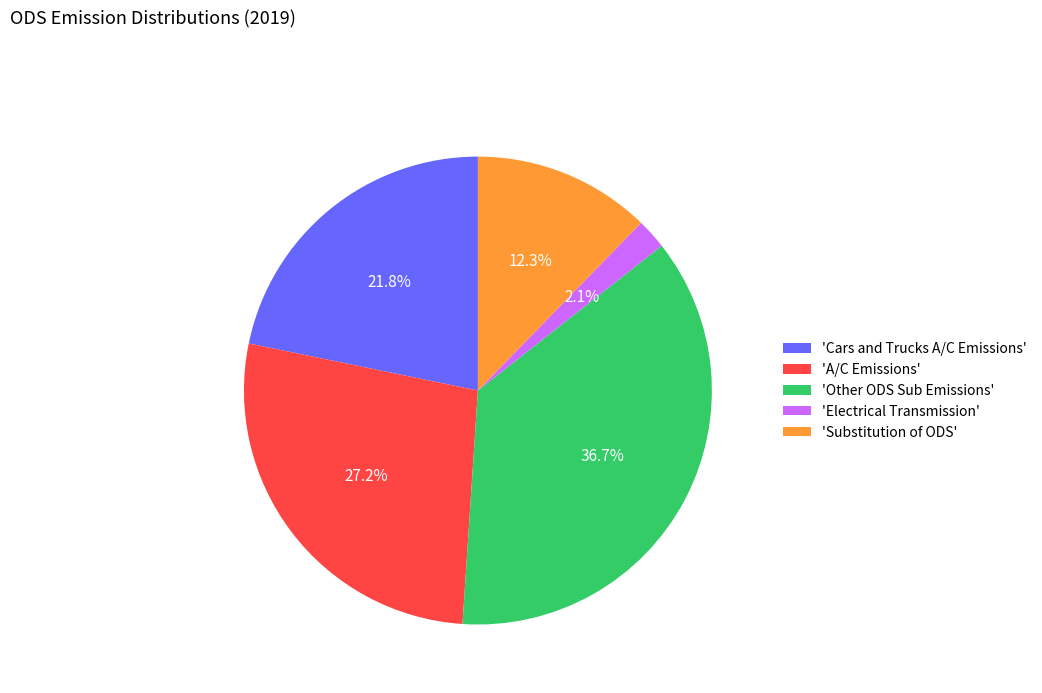

Rank the categories by value from highest to lowest.

'Other ODS Sub Emissions', 'A/C Emissions', 'Cars and Trucks A/C Emissions', 'Substitution of ODS', 'Electrical Transmission'